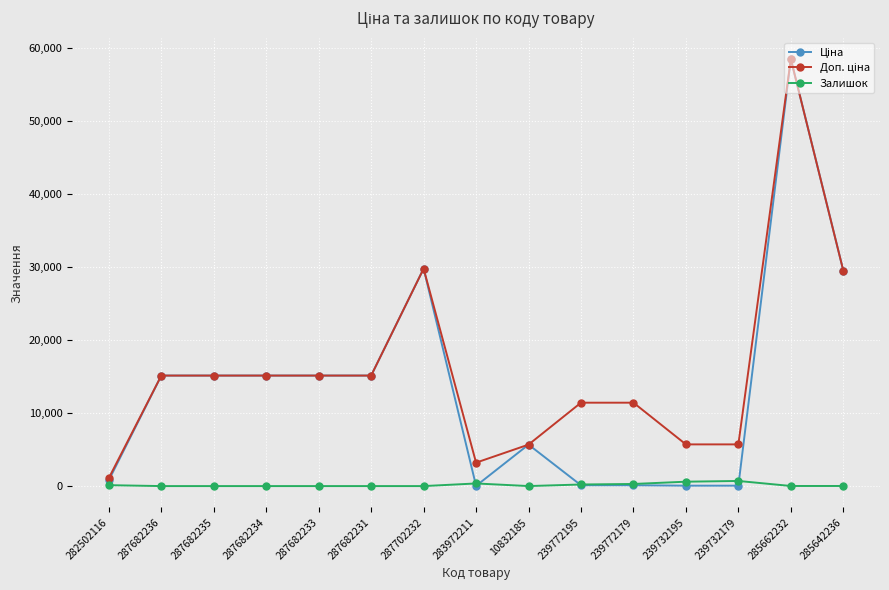

What is the difference between the highest and lowest values at 287682233?

15120.0